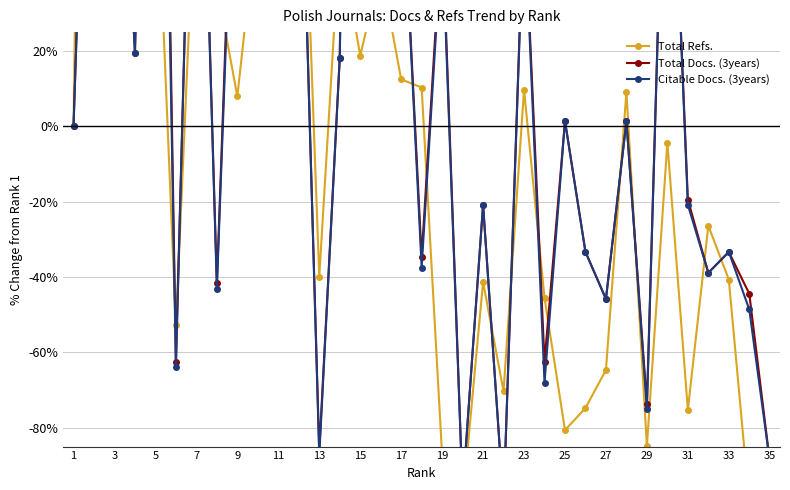

Reading left to right, list all the values displayed in this chart.

Total Refs.: 0.0	405.0	242.0	69.0	77.2	-52.8	71.1	37.4	7.9	57.7	62.5	109.0	-40.0	50.4	18.7	41.8	12.5	10.3	-87.3	-100.0	-41.3	-70.3	9.7	-45.5	-80.6	-74.8	-64.7	9.2	-84.9	-4.3	-75.3	-26.4	-40.7	-100.0	-91.9
Total Docs. (3years): 0.0	166.7	126.4	19.4	262.5	-62.5	141.7	-41.7	111.1	209.7	61.1	101.4	-86.1	18.1	381.9	34.7	73.6	-34.7	54.2	-97.2	-20.8	-100.0	59.7	-62.5	1.4	-33.3	-45.8	1.4	-73.6	112.5	-19.4	-38.9	-33.3	-44.4	-88.9
Citable Docs. (3years): 0.0	162.5	123.6	19.4	237.5	-63.9	141.7	-43.1	104.2	209.7	55.6	101.4	-87.5	18.1	379.2	29.2	73.6	-37.5	51.4	-97.2	-20.8	-100.0	58.3	-68.1	1.4	-33.3	-45.8	1.4	-75.0	112.5	-20.8	-38.9	-33.3	-48.6	-88.9